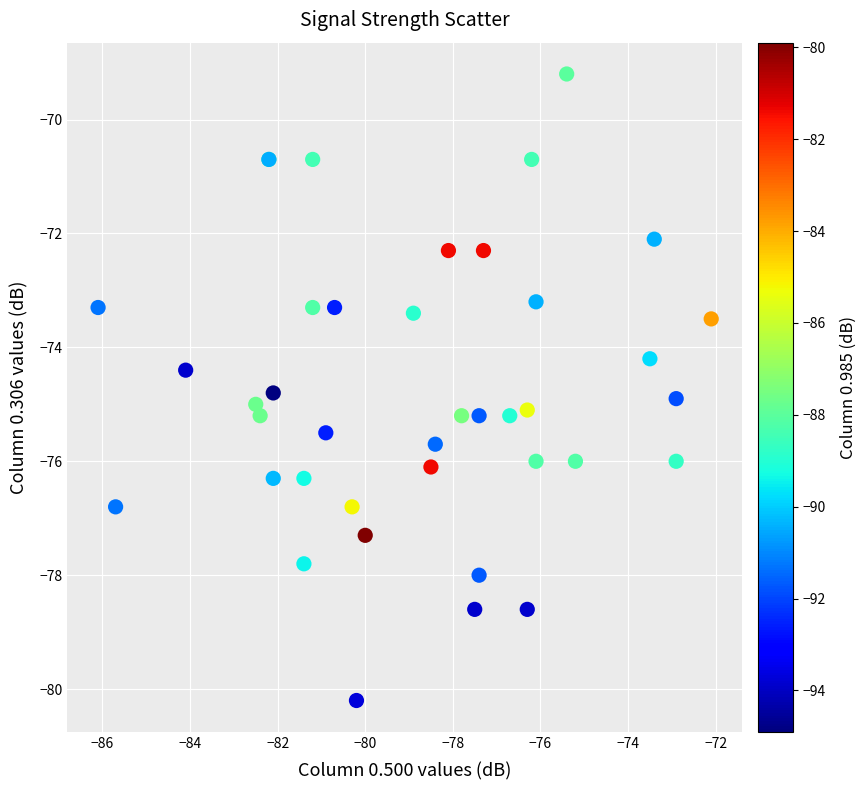

What Y value in the scatter plot is closest to -74?

-74.2